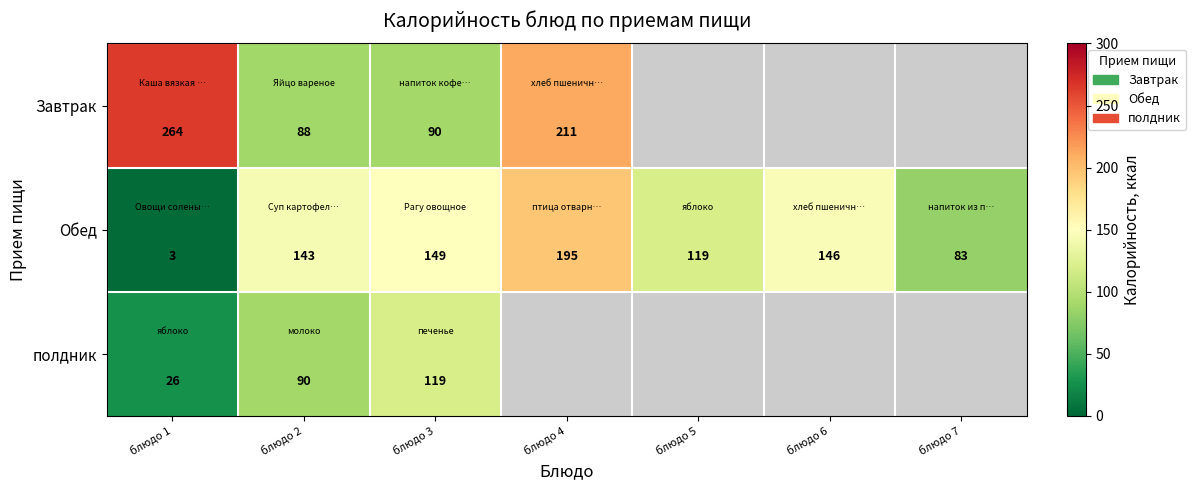

What is the approximate value of Обед at блюдо 3?

149.0